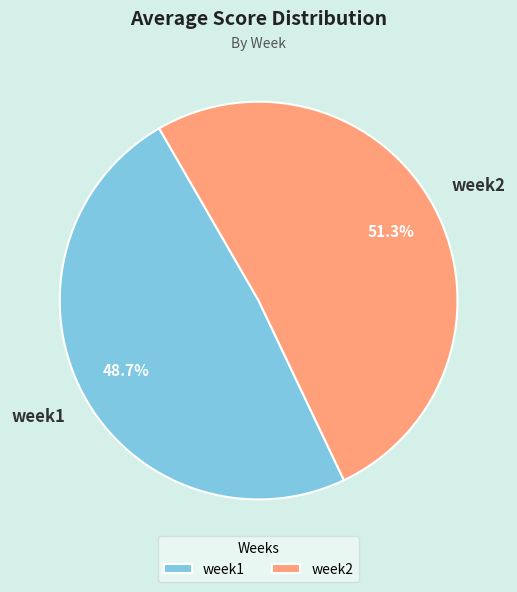

Approximately how many times larger is the value at week2 compared to week1?

1.1